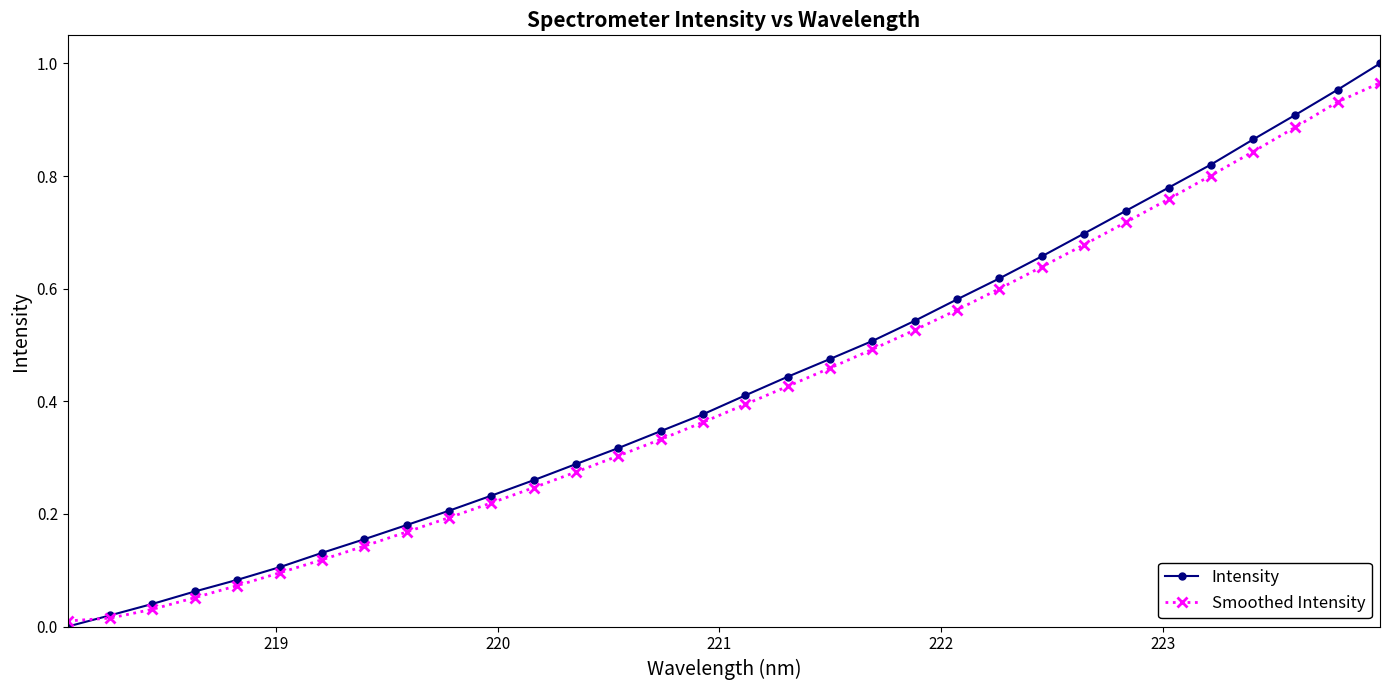

Which series has the widest spread of values?

Intensity